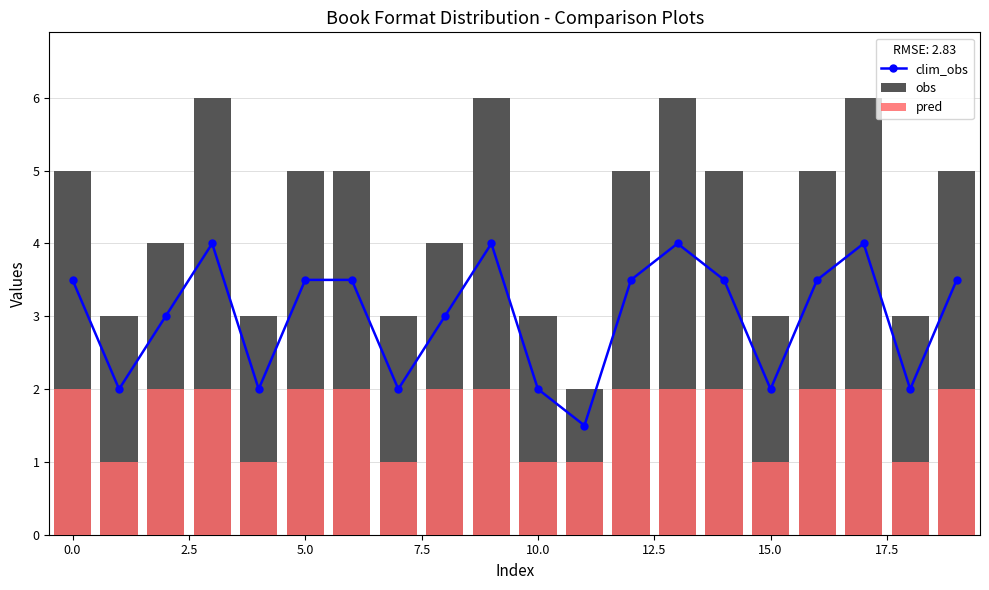

Reading left to right, what are all the values shown in this chart?

clim_obs: 3.5	2.0	3.0	4.0	2.0	3.5	3.5	2.0	3.0	4.0	2.0	1.5	3.5	4.0	3.5	2.0	3.5	4.0	2.0	3.5
obs: 5.0	3.0	4.0	6.0	3.0	5.0	5.0	3.0	4.0	6.0	3.0	2.0	5.0	6.0	5.0	3.0	5.0	6.0	3.0	5.0
pred: 2.0	1.0	2.0	2.0	1.0	2.0	2.0	1.0	2.0	2.0	1.0	1.0	2.0	2.0	2.0	1.0	2.0	2.0	1.0	2.0